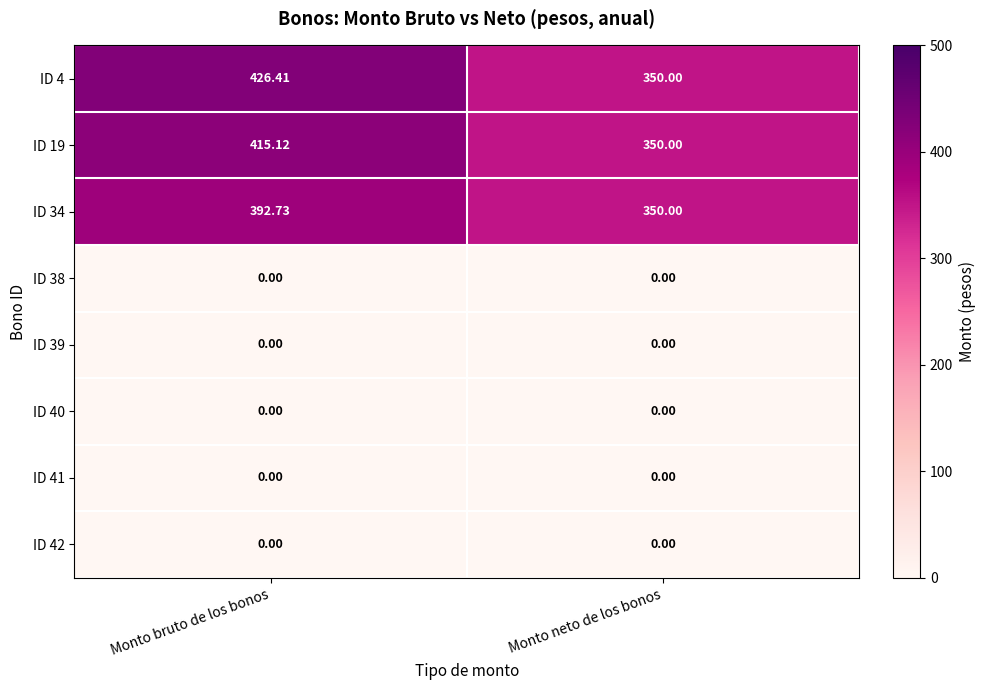

Which label corresponds to the largest value in the chart?

Monto bruto de los bonos